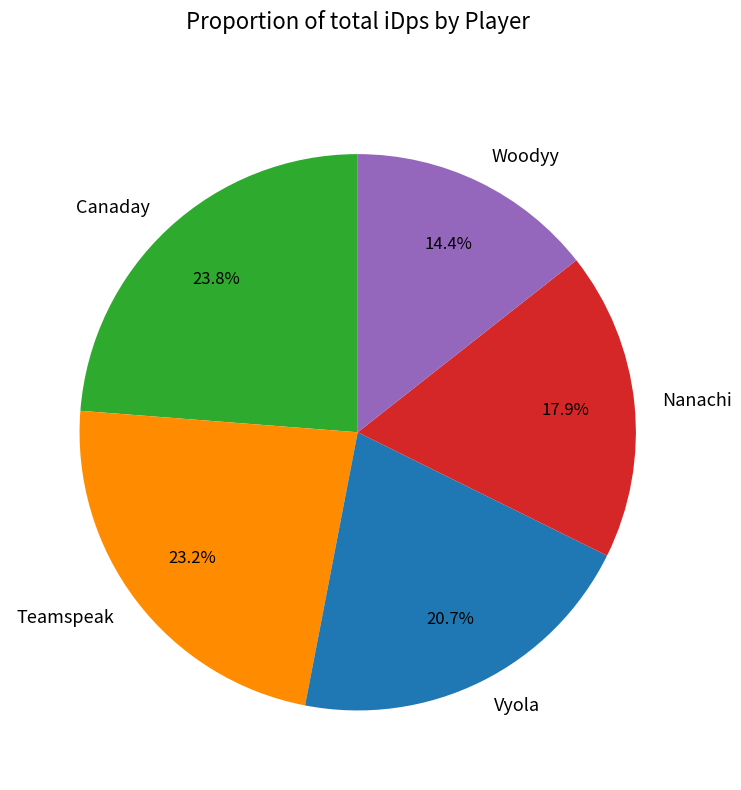

Is it true that Canaday is 24% of the pie?

True